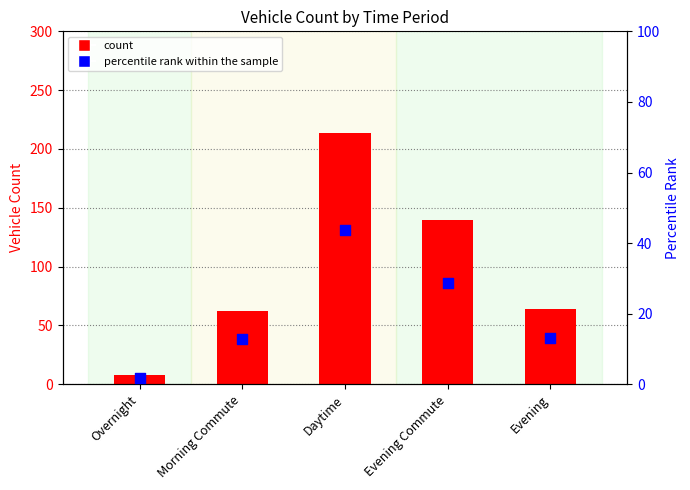

Which series contains the lowest Y value?

percentile rank within the sample